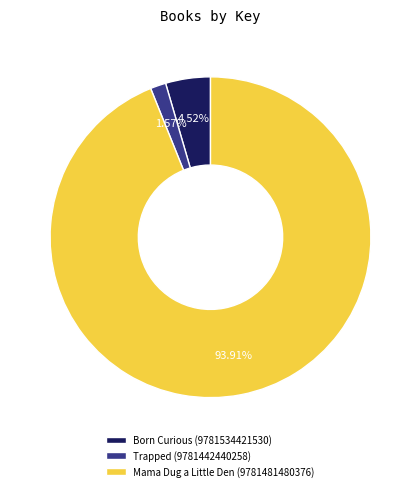

What portion of the pie excludes Born Curious (9781534421530)?

95.5%